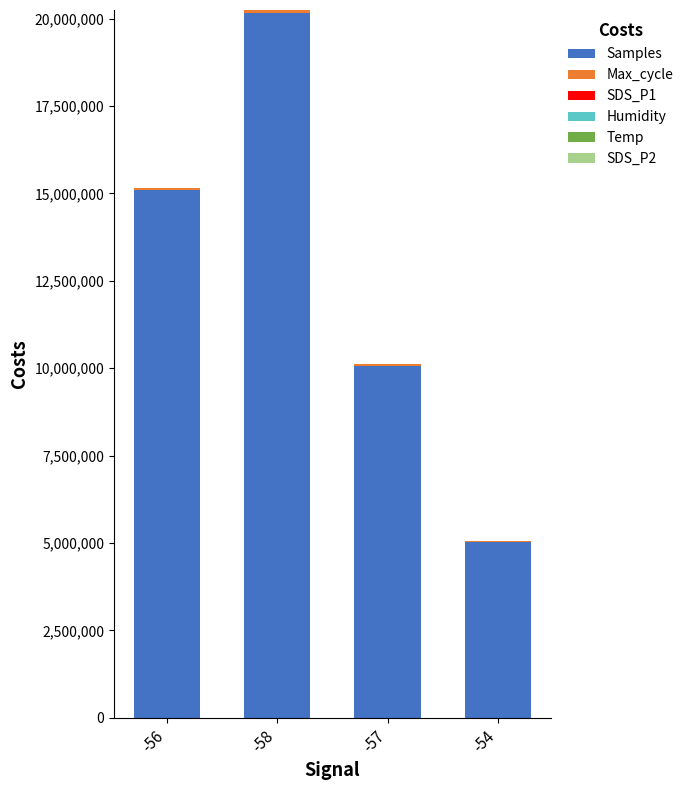

How many categories are shown in the chart?

4